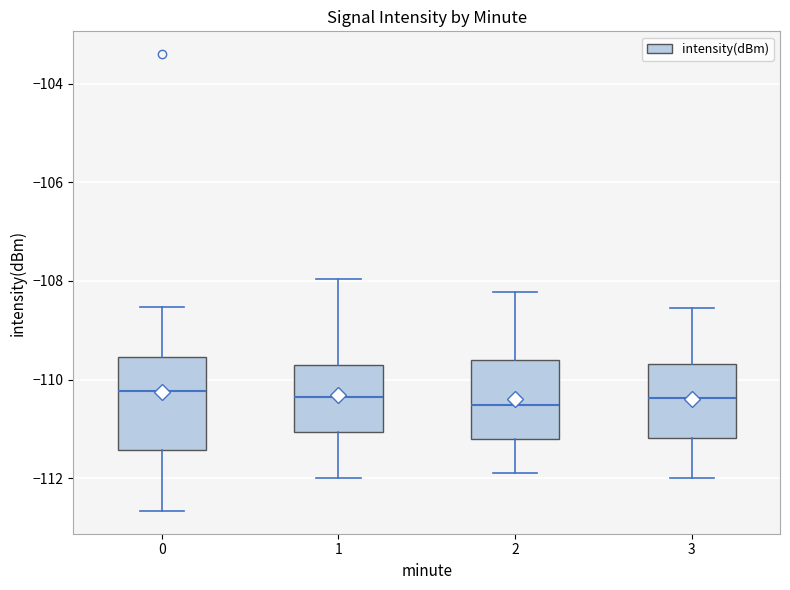

Reading left to right, read every box against the y-axis: the position of its median line, the range the box covers, and the ends of its whiskers. The values are not printed on the chart, so give them approximately, as read against the axis.

0: median -110.2, box -111.4 to -109.6, whiskers -112.6 to -108.6
1: median -110.4, box -111.0 to -109.8, whiskers -112.0 to -108.0
2: median -110.6, box -111.2 to -109.6, whiskers -112.0 to -108.2
3: median -110.4, box -111.2 to -109.6, whiskers -112.0 to -108.6